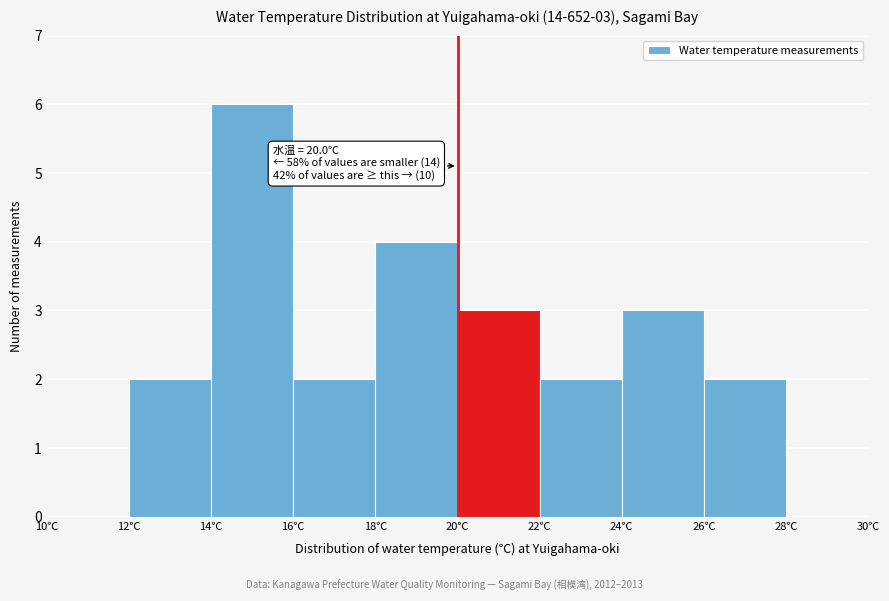

Which range on the x-axis has the tallest bar?

14 to 16